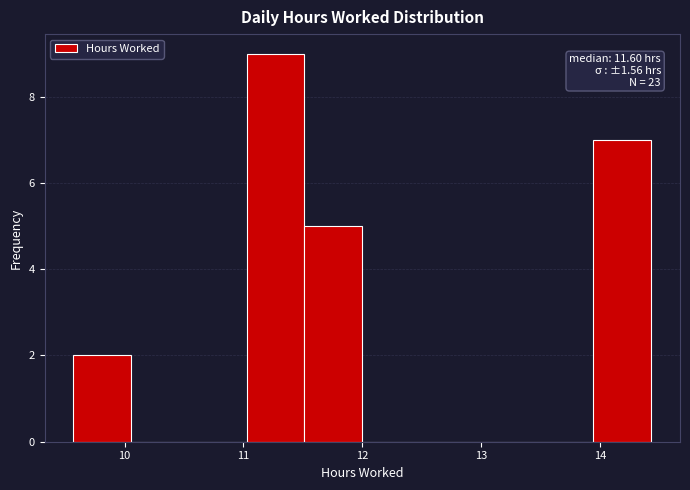

Which range on the x-axis has the tallest bar?

11.0 to 11.5